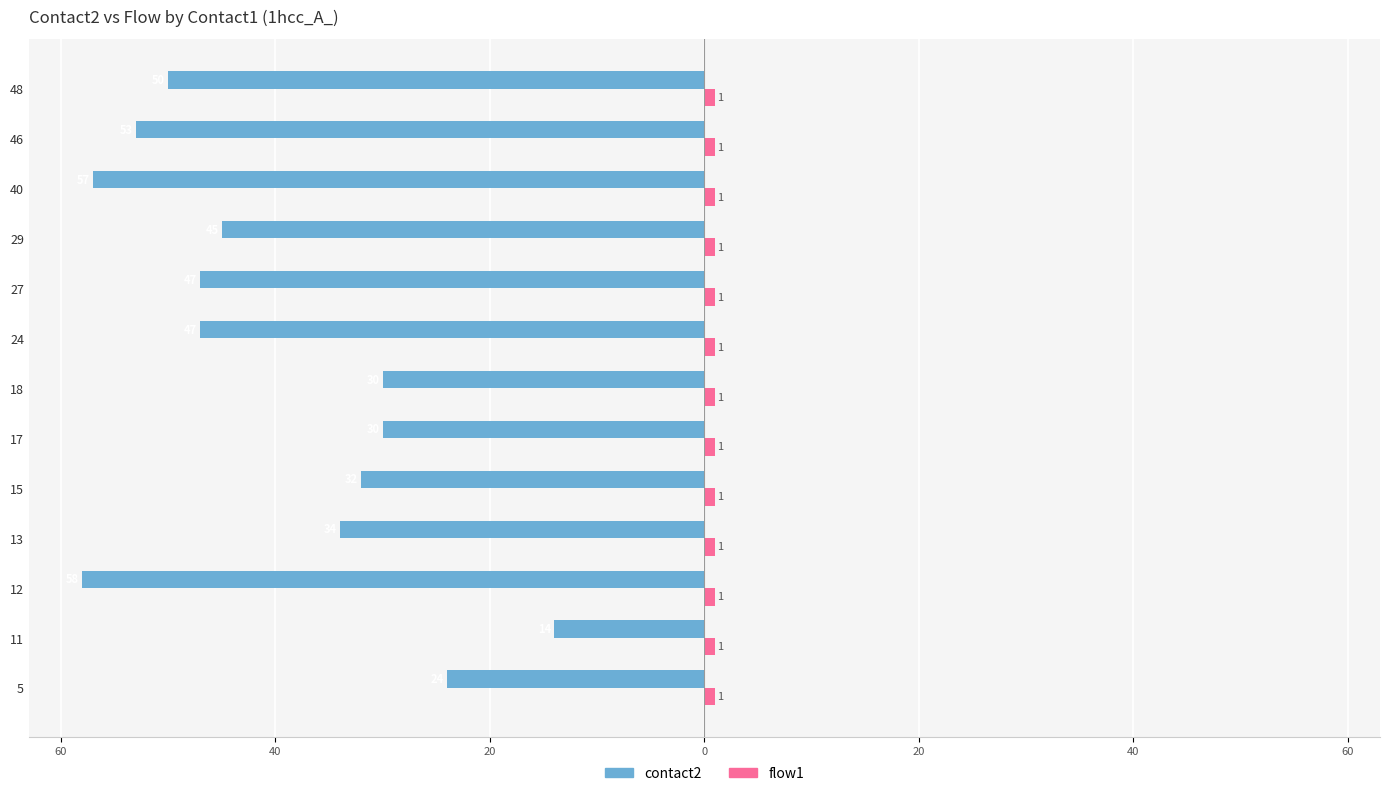

What is the minimum value for contact2?

-58.0